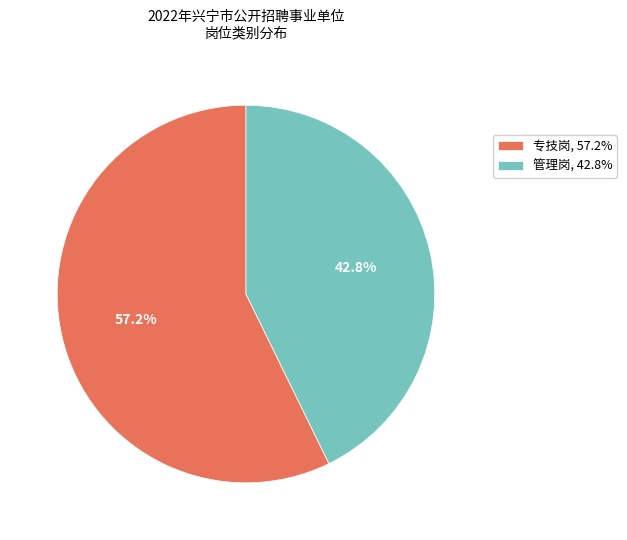

Approximately how many times larger is the value at 专技岗, 57.2% compared to 管理岗, 42.8%?

1.3